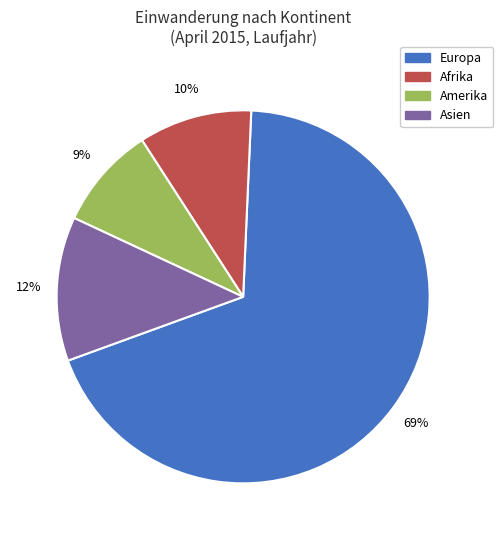

To the nearest percent, what is the average slice percentage?

25%